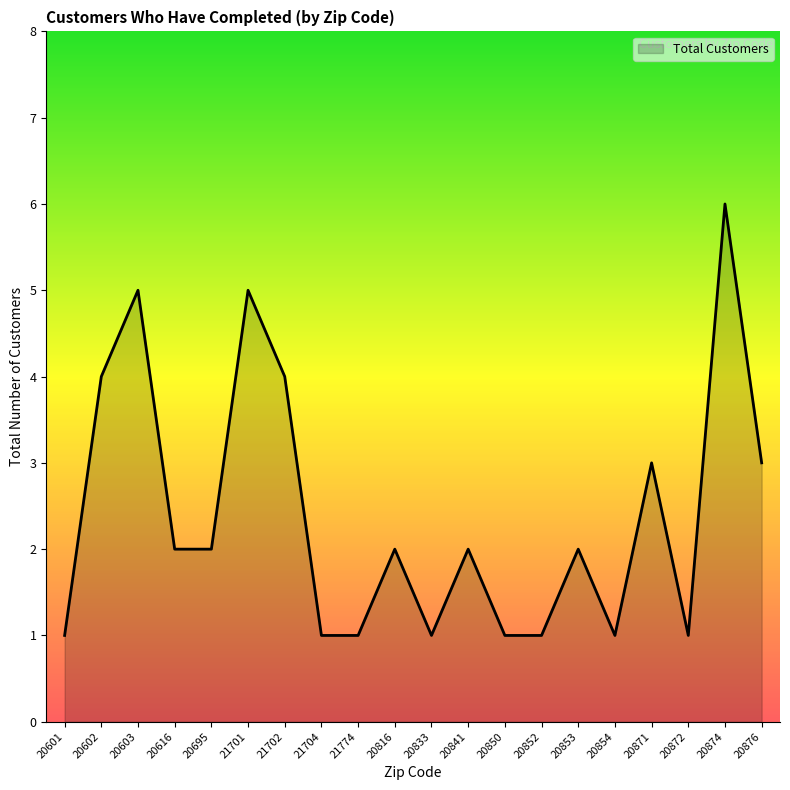

The chart shows a value of 2 at 20841. True or false?

True